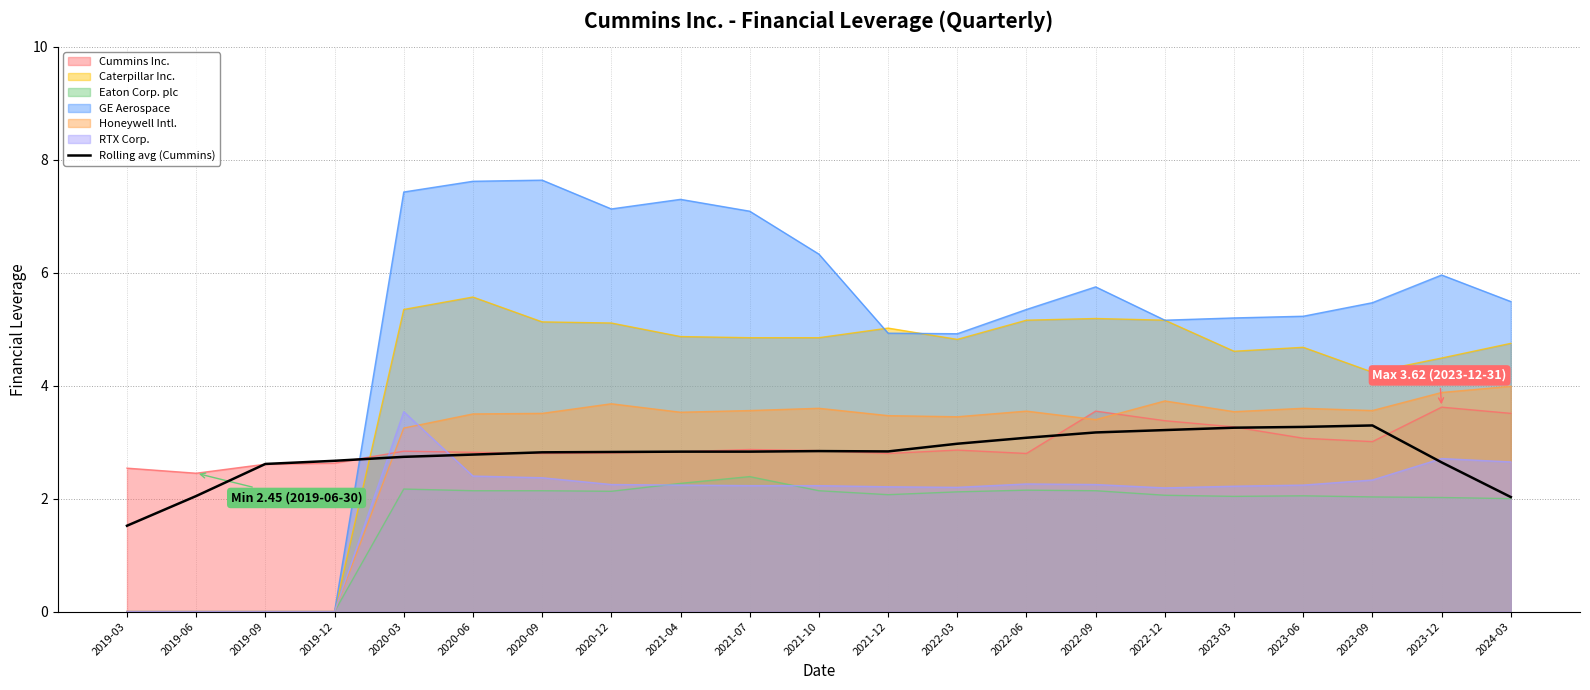

The chart shows a value of 2.7 at 2020-03. True or false?

True